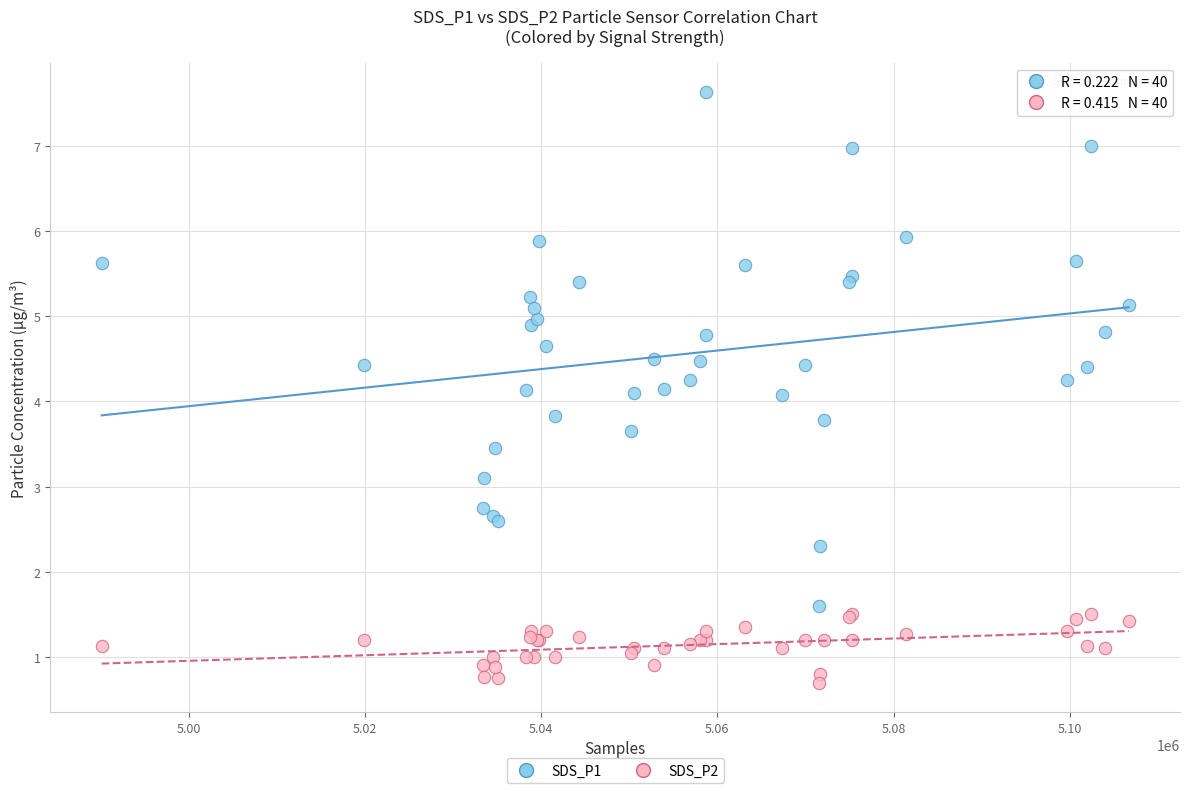

Which series has the widest spread of Y values?

SDS_P1